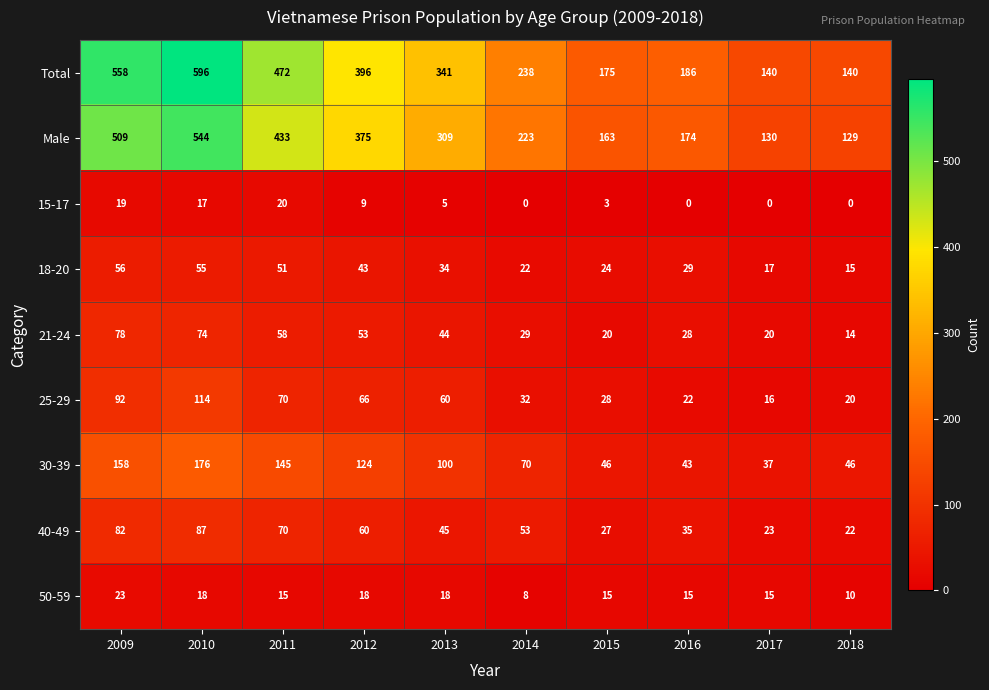

At which label does 50-59 first exceed 15?

2009